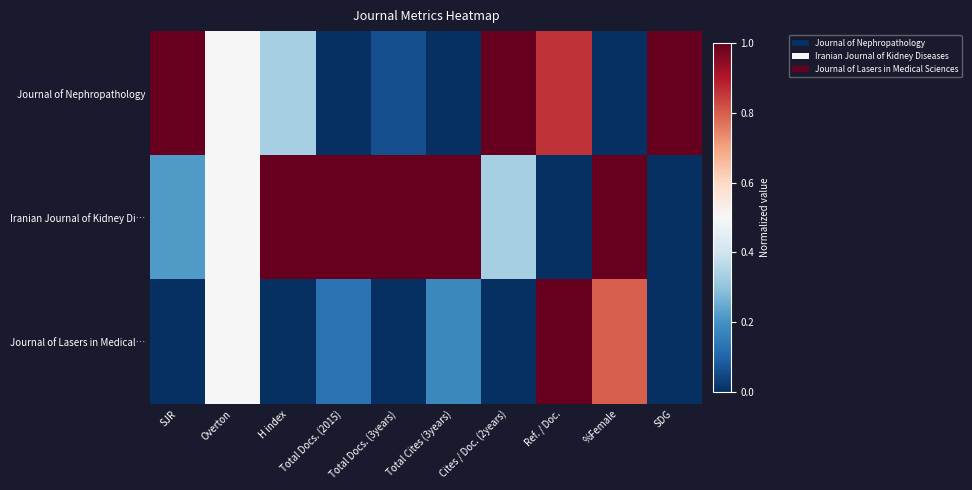

Between Total Docs. (2015) and Total Cites (3years), which is larger?

Total Docs. (2015)